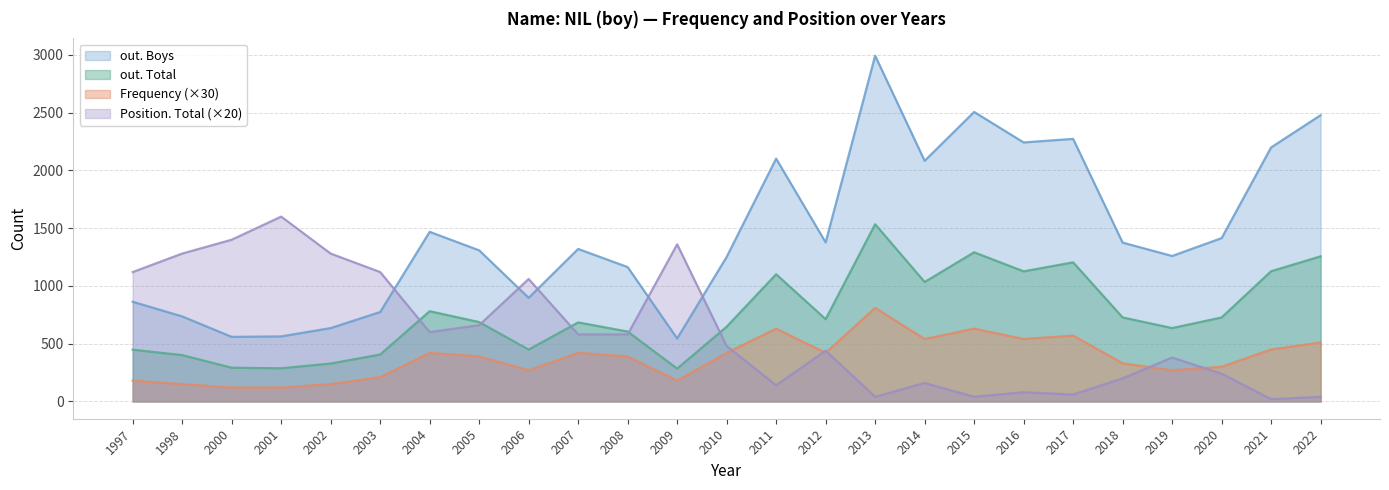

At which category does the chart reach its minimum across all series?

2021